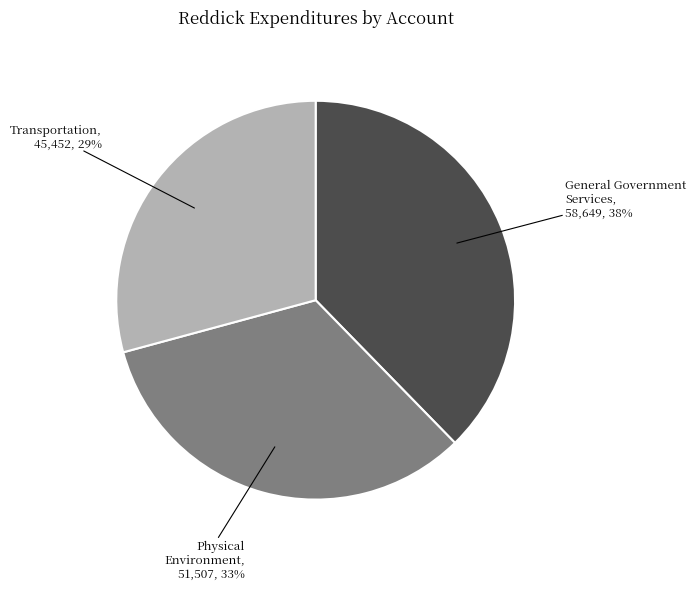

To the nearest percent, what is the average slice percentage?

33%